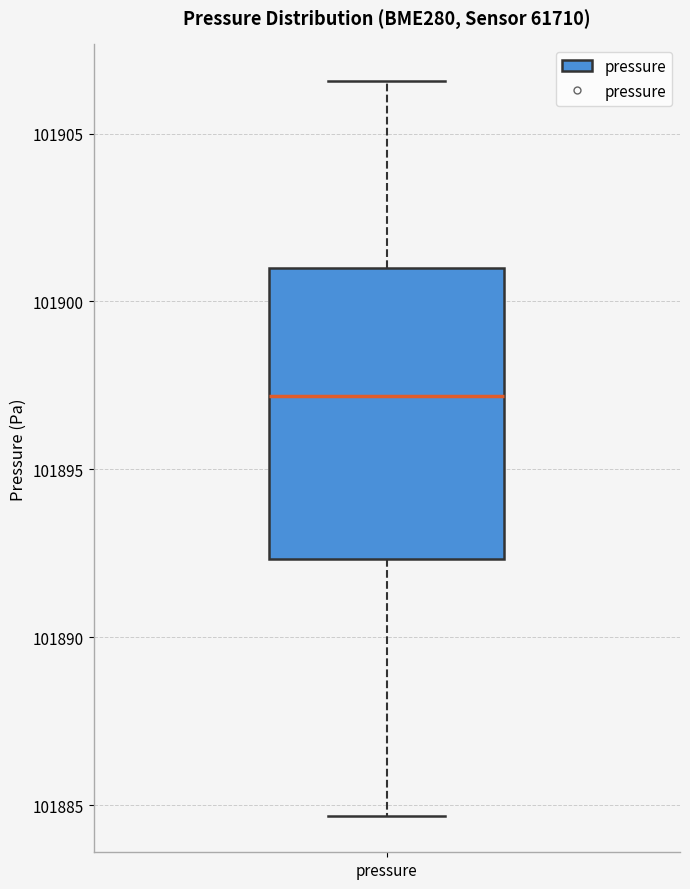

Read this box plot against the y-axis: the position of the median line, the range covered by the box, and the ends of both whiskers. The values are not printed on the chart, so give them approximately, as read against the axis.

median 101897.0, box 101892.5 to 101901.0, whiskers 101884.5 to 101906.5